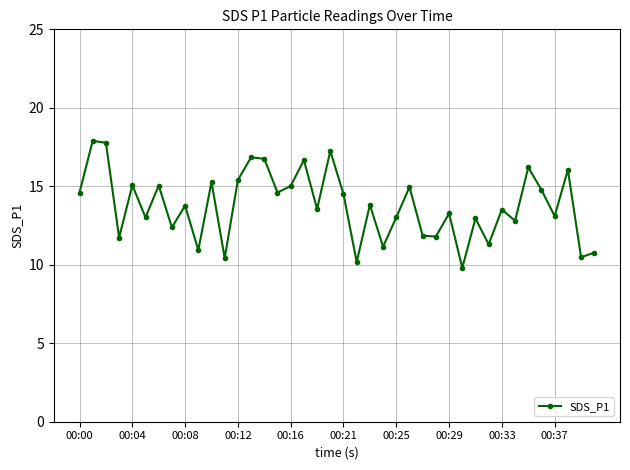

What is the sum of all values?

550.3